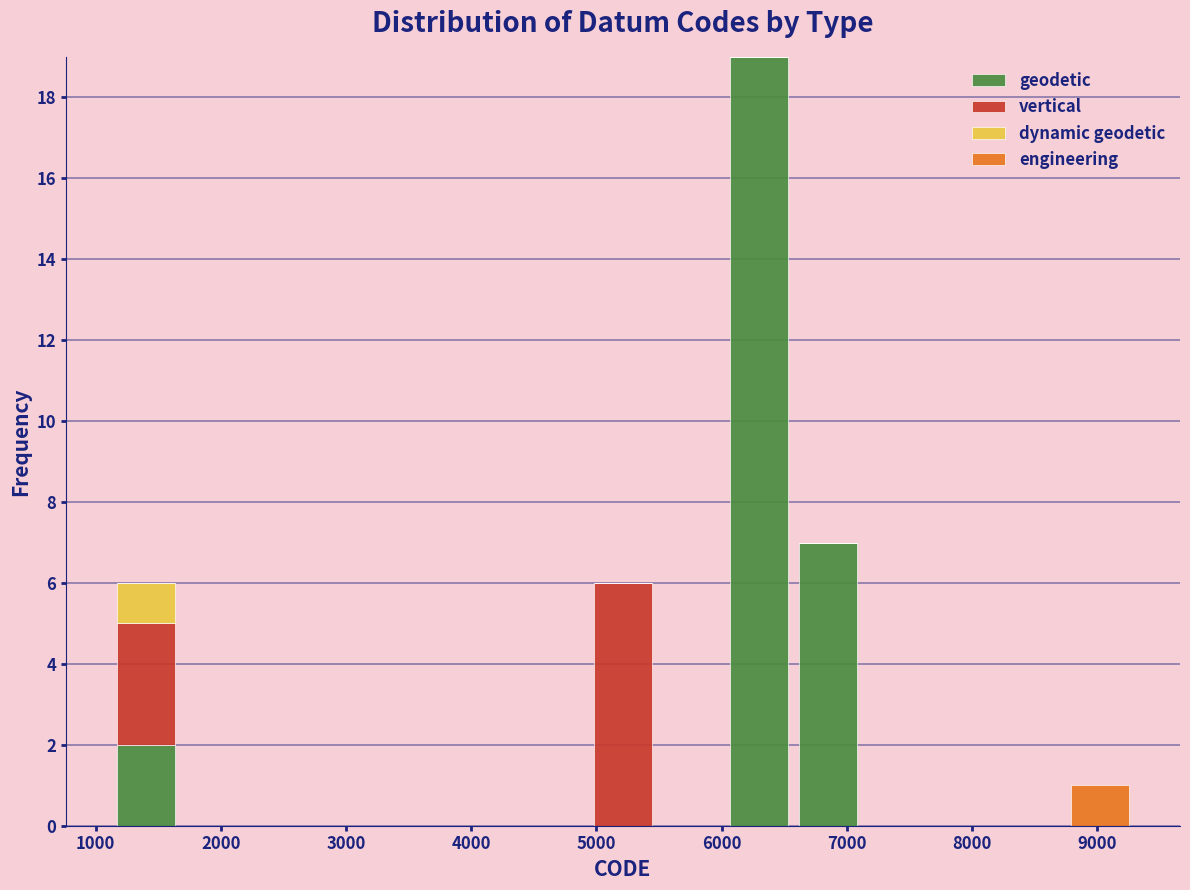

Reading left to right, list every stacked bar in this chart as the range it spans on the x-axis followed by its total height. Neither the bar edges nor the heights are printed on the chart, so give them approximately, as read against the axes.

1100 to 1700: 6
1700 to 2200: 0
2200 to 2800: 0
2800 to 3300: 0
3300 to 3900: 0
3900 to 4400: 0
4400 to 4900: 0
4900 to 5500: 6
5500 to 6000: 0
6000 to 6600: 19
6600 to 7100: 7
7100 to 7700: 0
7700 to 8200: 0
8200 to 8800: 0
8800 to 9300: 1